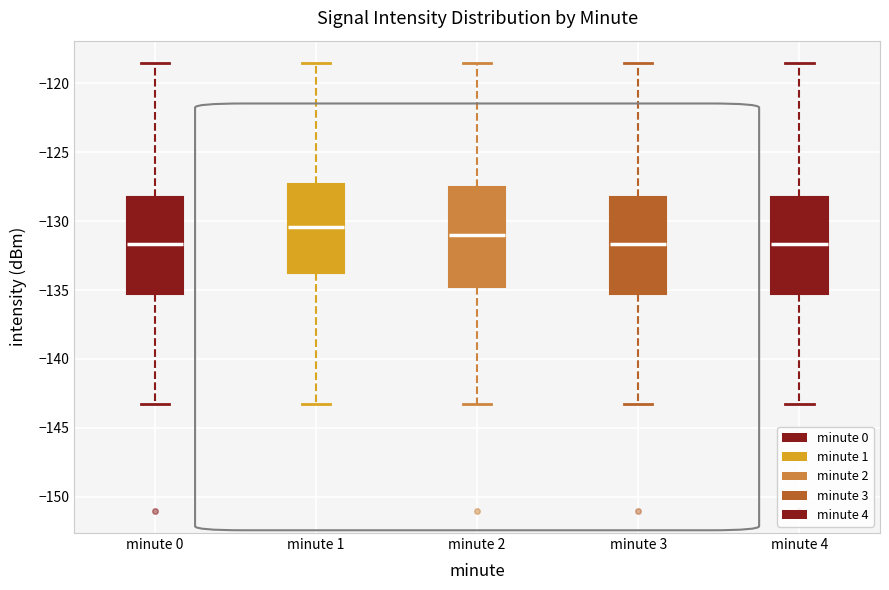

Reading left to right, transcribe this box plot: for each box, give where its median line is, the range the box spans, and where its two whiskers end, as read against the y-axis. The values are not printed on the chart, so give them approximately, as read against the axis.

minute 0: median -131.5, box -135.5 to -128.0, whiskers -143.5 to -118.5
minute 1: median -130.5, box -134.0 to -127.5, whiskers -143.5 to -118.5
minute 2: median -131.0, box -135.0 to -127.5, whiskers -143.5 to -118.5
minute 3: median -131.5, box -135.5 to -128.0, whiskers -143.5 to -118.5
minute 4: median -131.5, box -135.5 to -128.0, whiskers -143.5 to -118.5